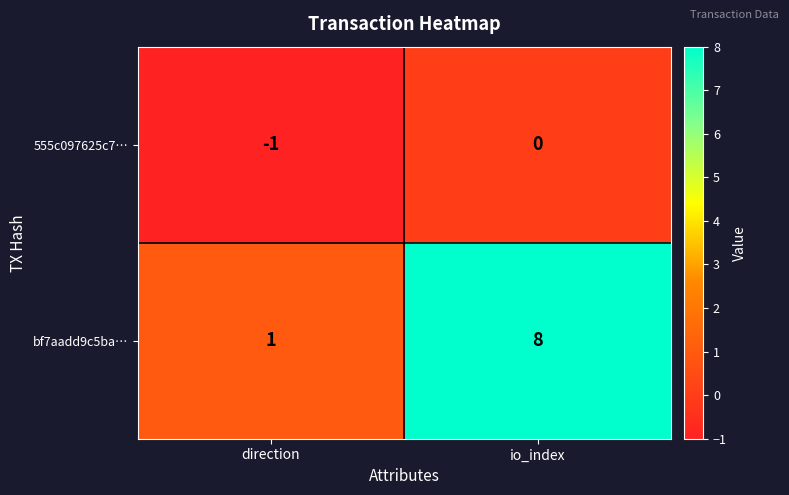

Reading left to right, transcribe all the data shown in this chart.

555c097625c7…: -1	0
bf7aadd9c5ba…: 1	8